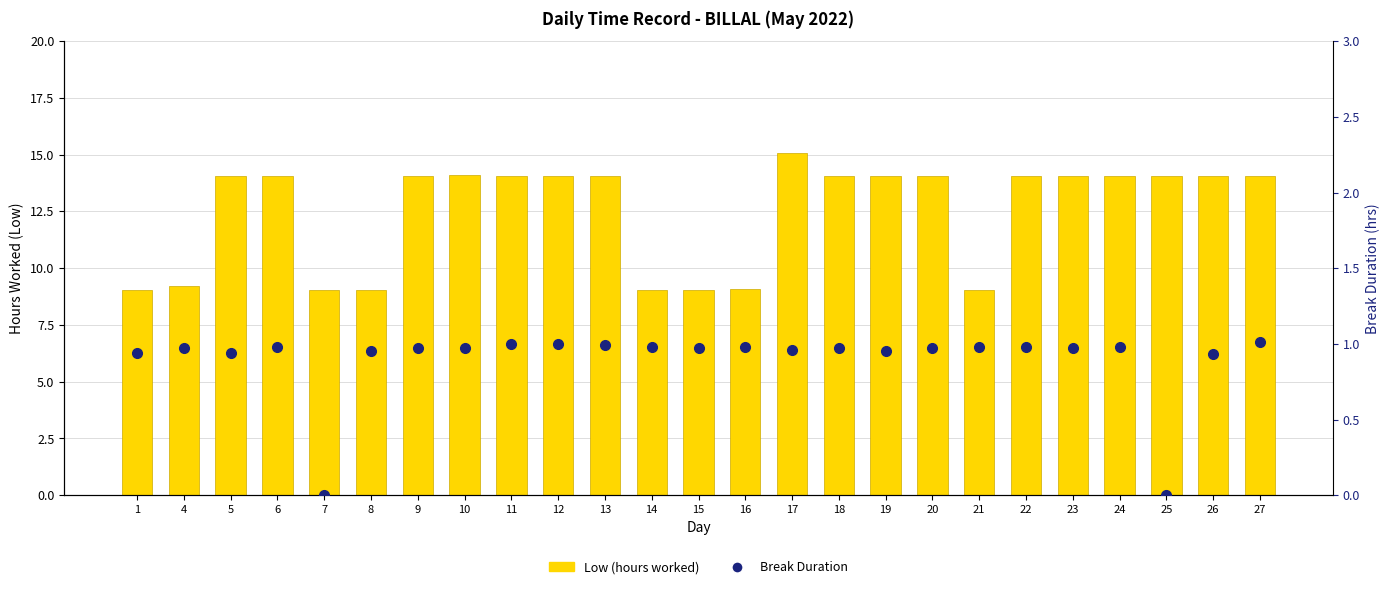

What is the difference between the maximum and second lowest values in the Break Duration series?

1.0